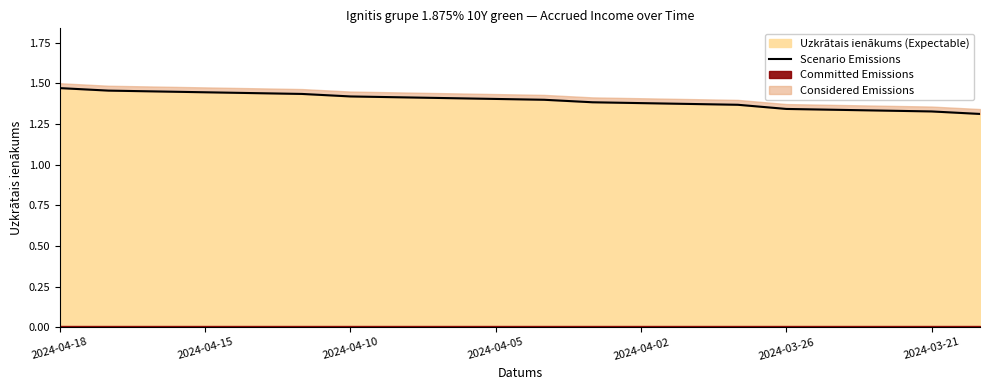

The value at 10 is 2.0. True or false?

False